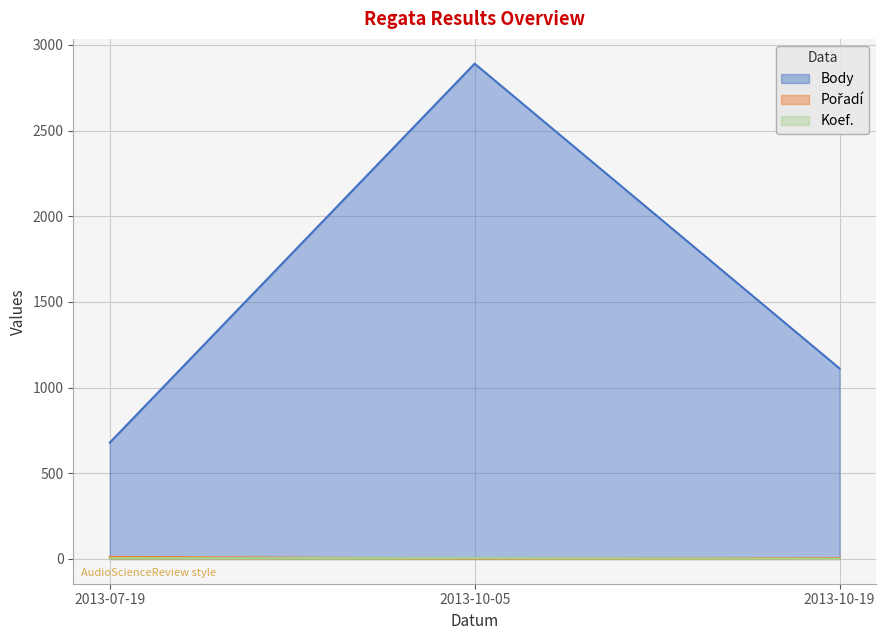

The value of Body at 2013-10-05 is 2891. True or false?

True